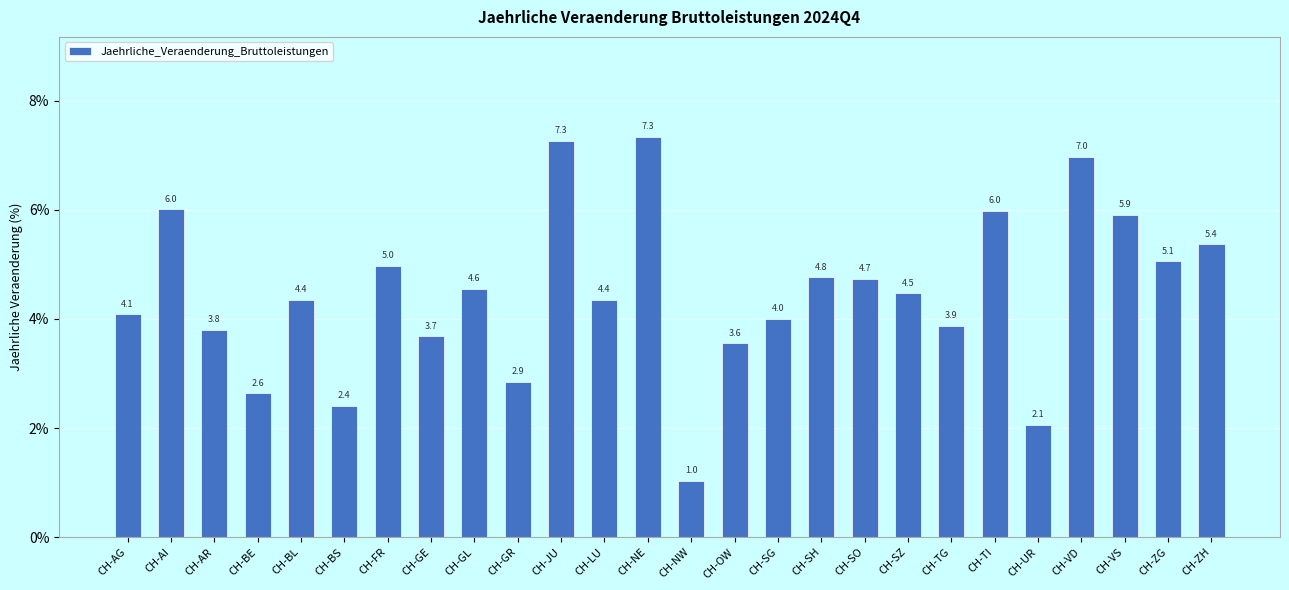

Does the chart contain any negative values?

No